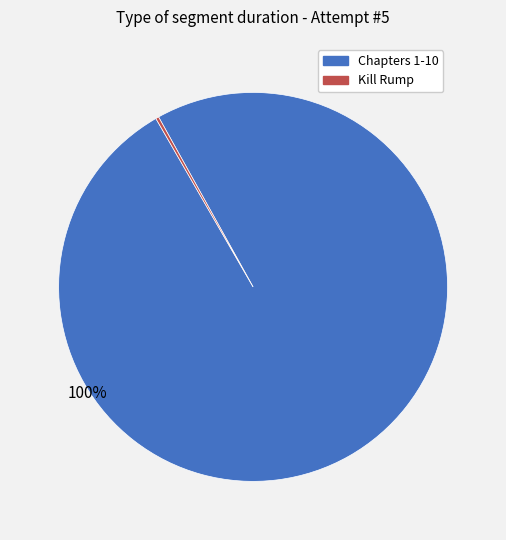

To the nearest percent, what is the average slice percentage?

50%